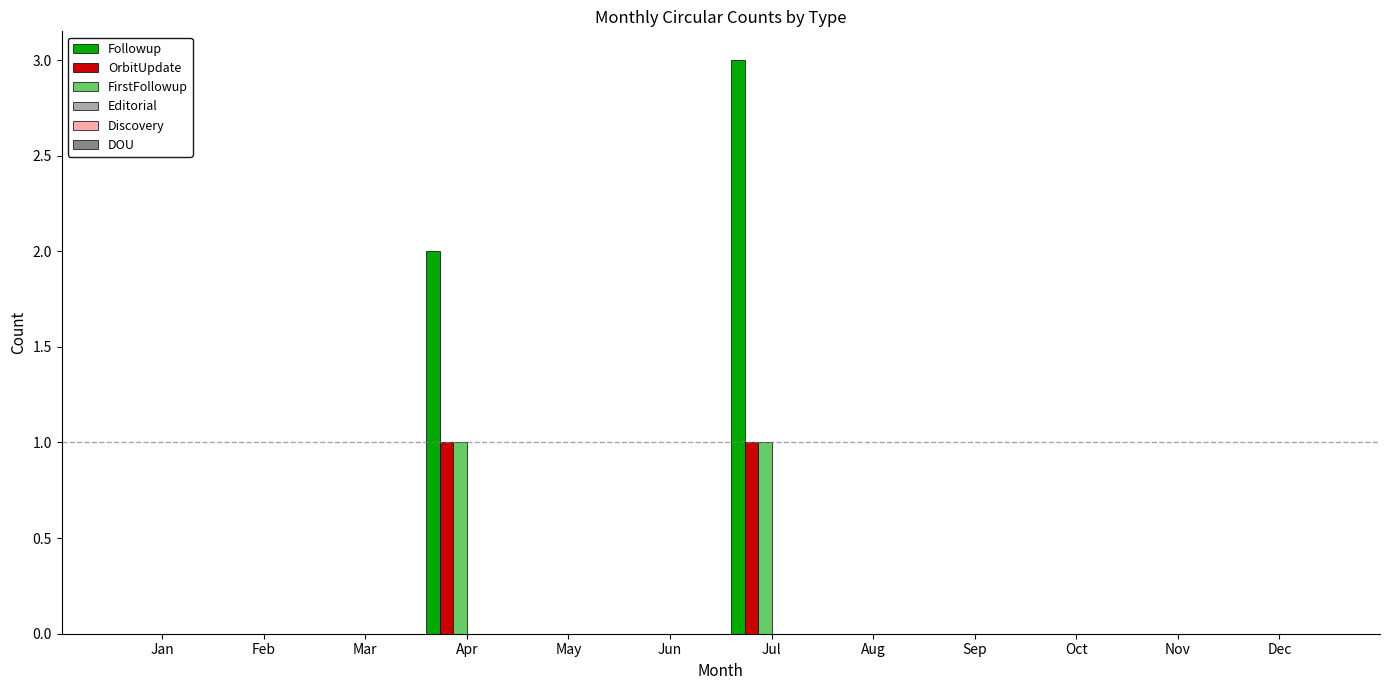

Which series has the largest total across all categories?

Followup